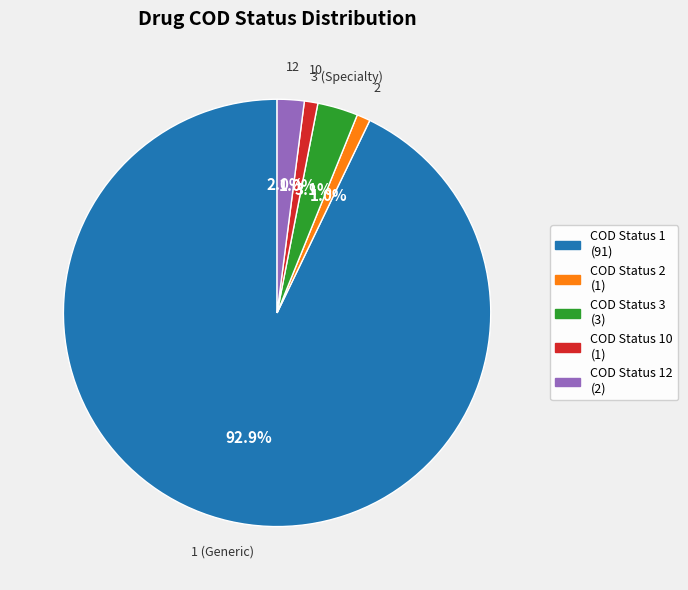

To the nearest percent, what is the difference between the largest and smallest slice percentages?

92%